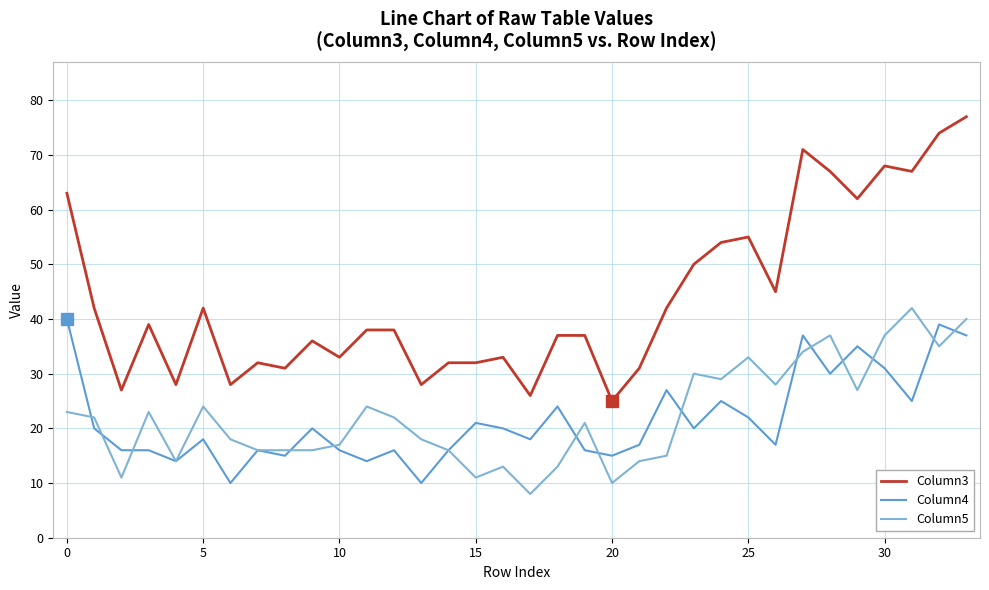

What is the maximum value for Column5?

42